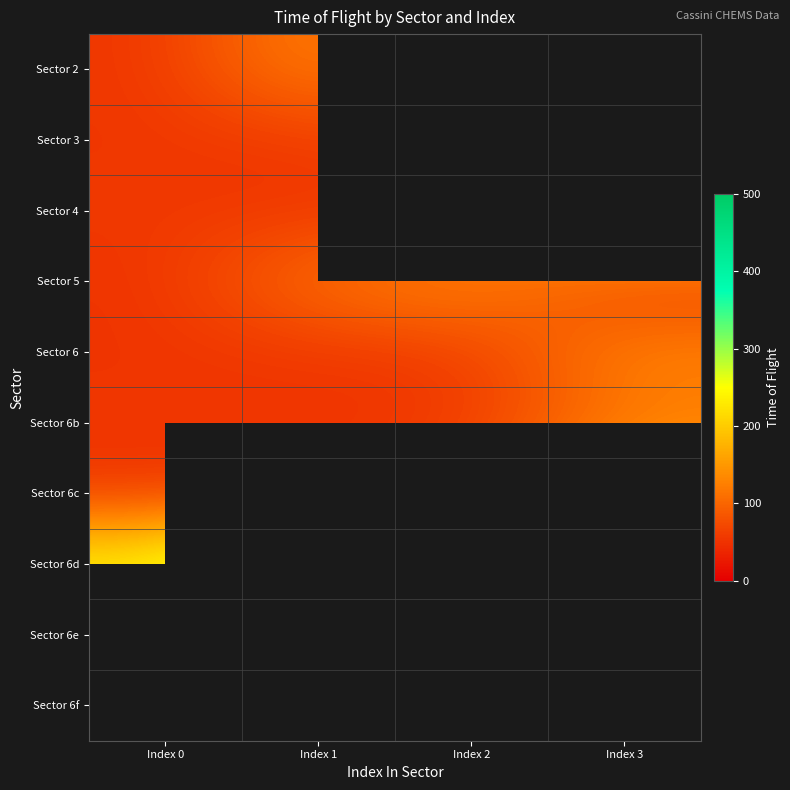

Count the number of categories in the chart.

4